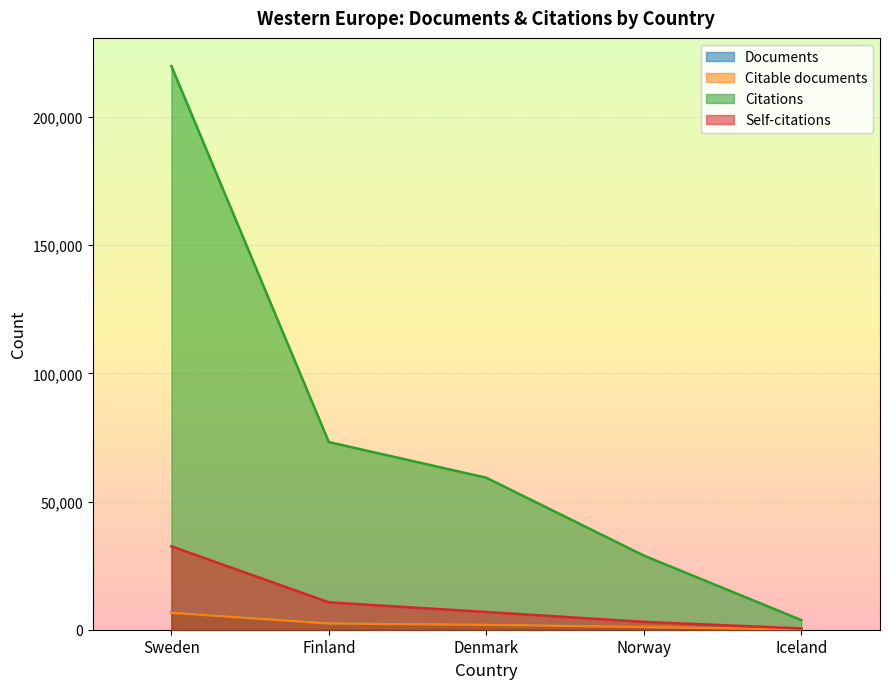

What is the difference between the highest and lowest values at Iceland?

3683